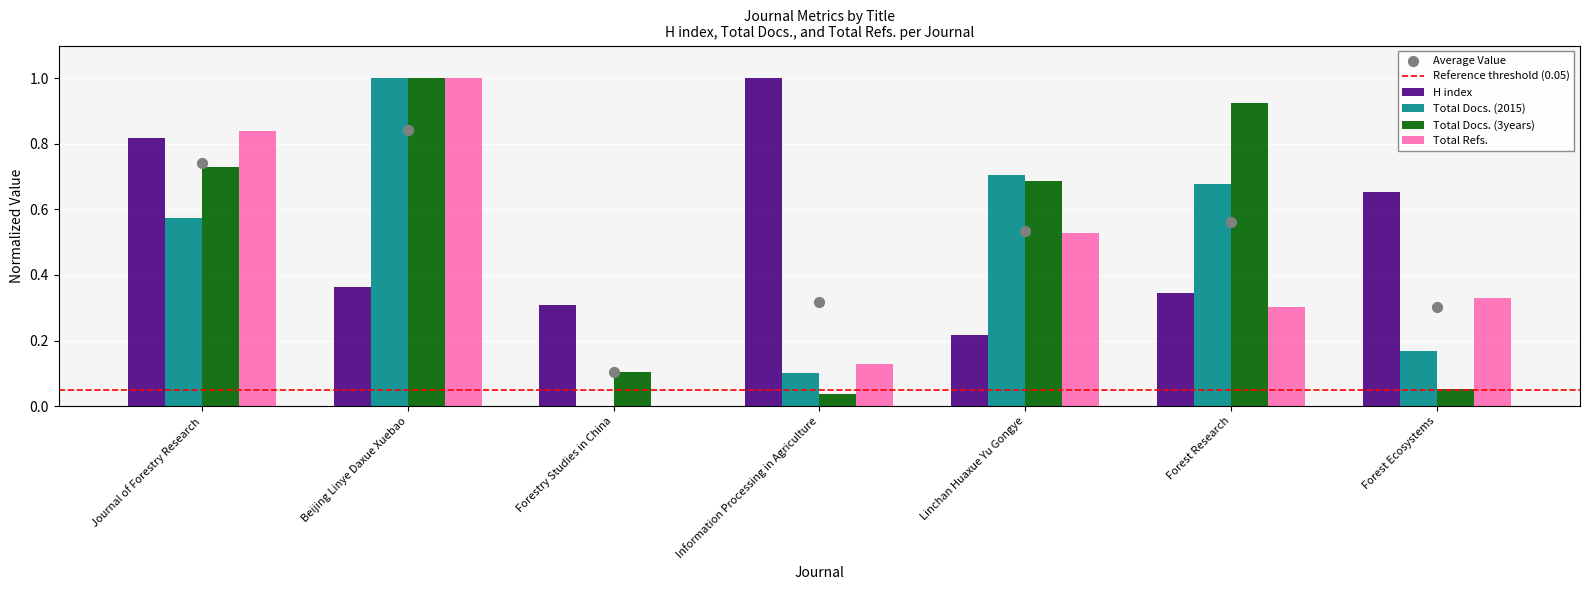

Is the value of Total Refs. at Forest Research greater than the value of Total Docs. (3years) at Information Processing in Agriculture?

Yes